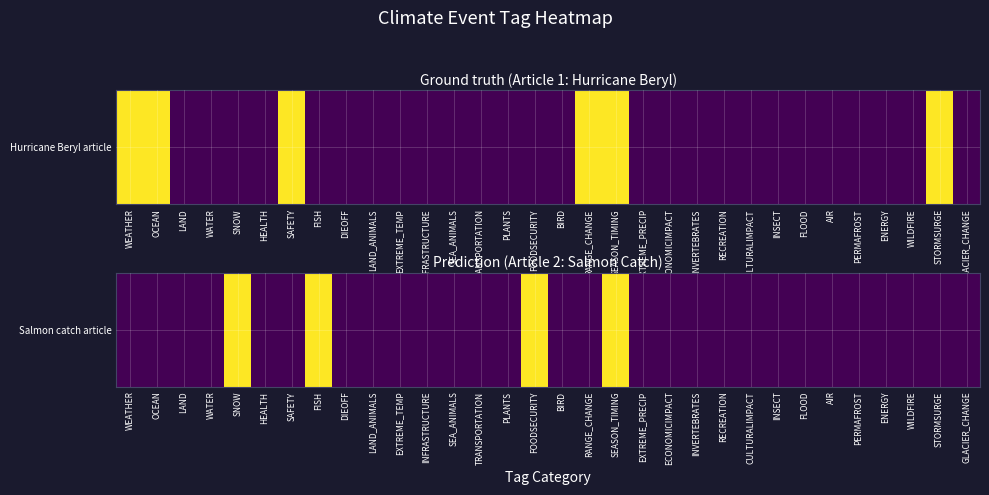

Reading right to left, transcribe all the data shown in this chart.

GLACIER_CHANGE=0	STORMSURGE=0	WILDFIRE=0	ENERGY=0	PERMAFROST=0	AIR=0	FLOOD=0	INSECT=0	CULTURALIMPACT=0	RECREATION=0	INVERTEBRATES=0	ECONOMICIMPACT=0	EXTREME_PRECIP=0	SEASON_TIMING=1	RANGE_CHANGE=0	BIRD=0	FOODSECURITY=1	PLANTS=0	TRANSPORTATION=0	SEA_ANIMALS=0	INFRASTRUCTURE=0	EXTREME_TEMP=0	LAND_ANIMALS=0	DIEOFF=0	FISH=1	SAFETY=0	HEALTH=0	SNOW=1	WATER=0	LAND=0	OCEAN=0	WEATHER=0